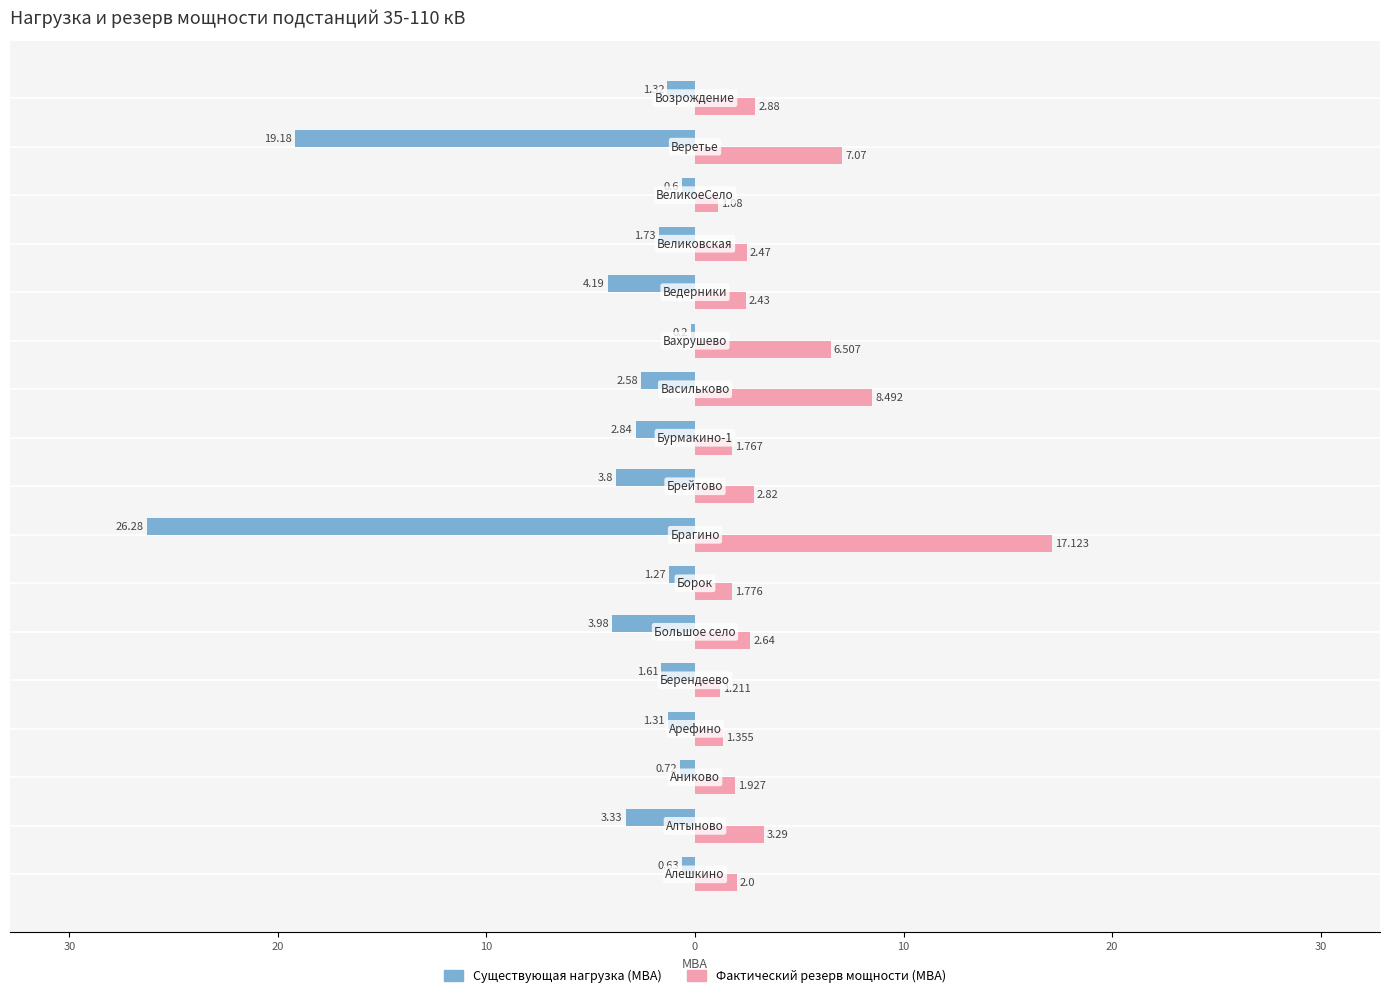

What are all the series names shown in the legend?

Существующая нагрузка (МВА), Фактический резерв мощности (МВА)